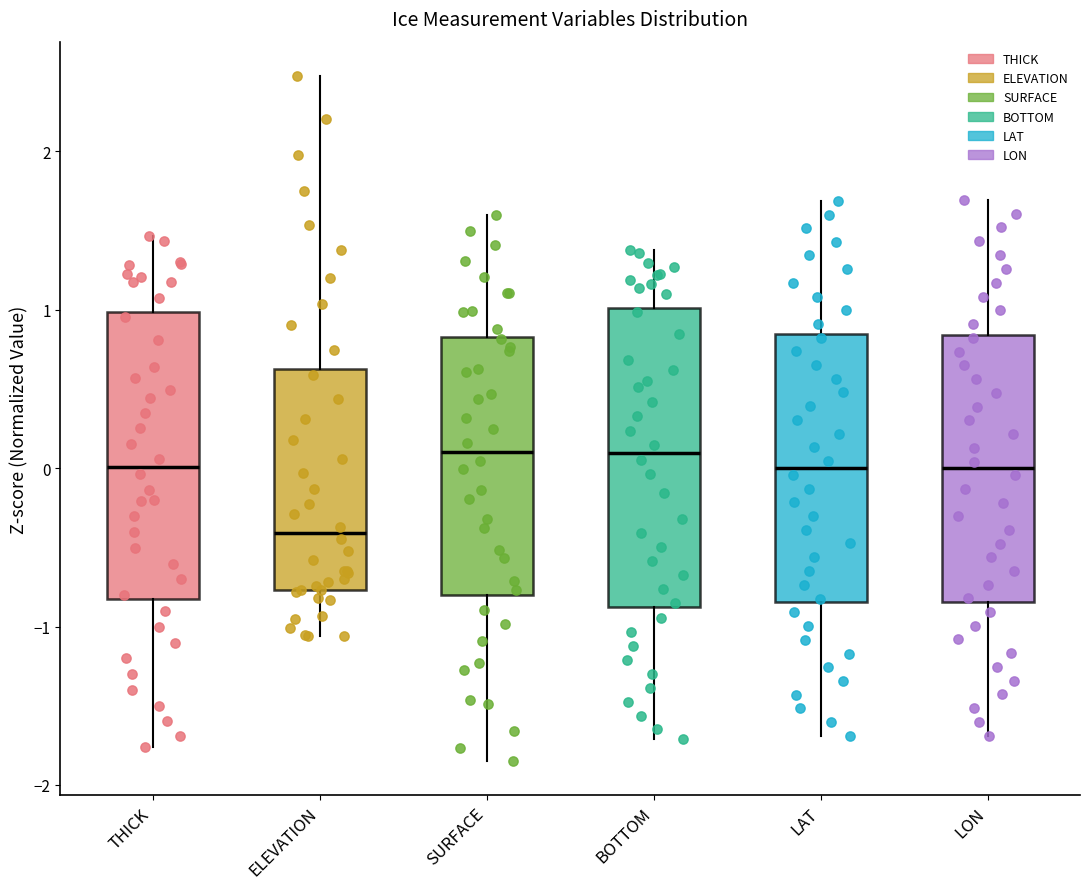

Reading left to right, read every box against the y-axis: the position of its median line, the range the box covers, and the ends of its whiskers. The values are not printed on the chart, so give them approximately, as read against the axis.

THICK: median 0.0, box -0.8 to 1.0, whiskers -1.8 to 1.5
ELEVATION: median -0.4, box -0.8 to 0.6, whiskers -1.1 to 2.5
SURFACE: median 0.1, box -0.8 to 0.8, whiskers -1.8 to 1.6
BOTTOM: median 0.1, box -0.9 to 1.0, whiskers -1.7 to 1.4
LAT: median 0.0, box -0.8 to 0.8, whiskers -1.7 to 1.7
LON: median 0.0, box -0.8 to 0.8, whiskers -1.7 to 1.7